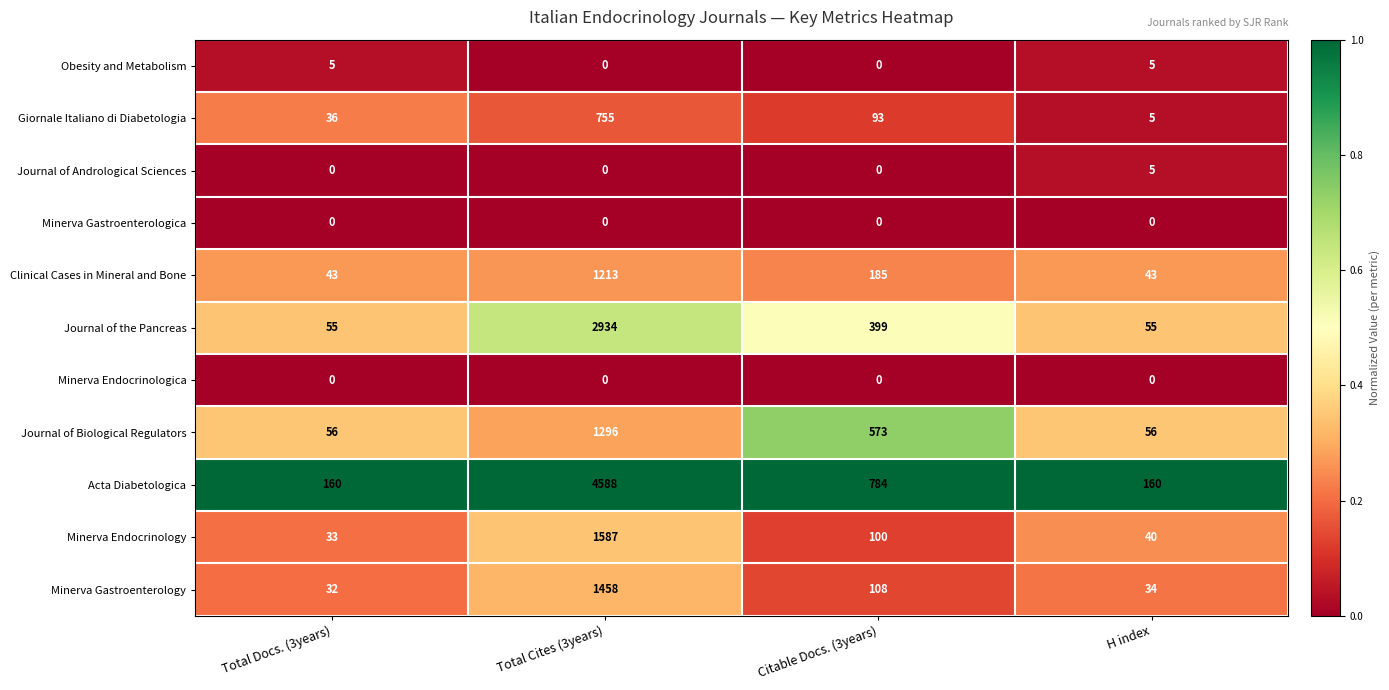

What is the maximum value for Journal of Andrological Sciences?

5